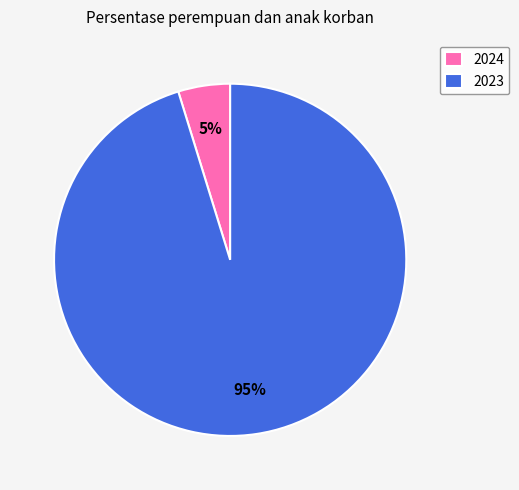

To the nearest percent, what portion does 2024 represent?

5%